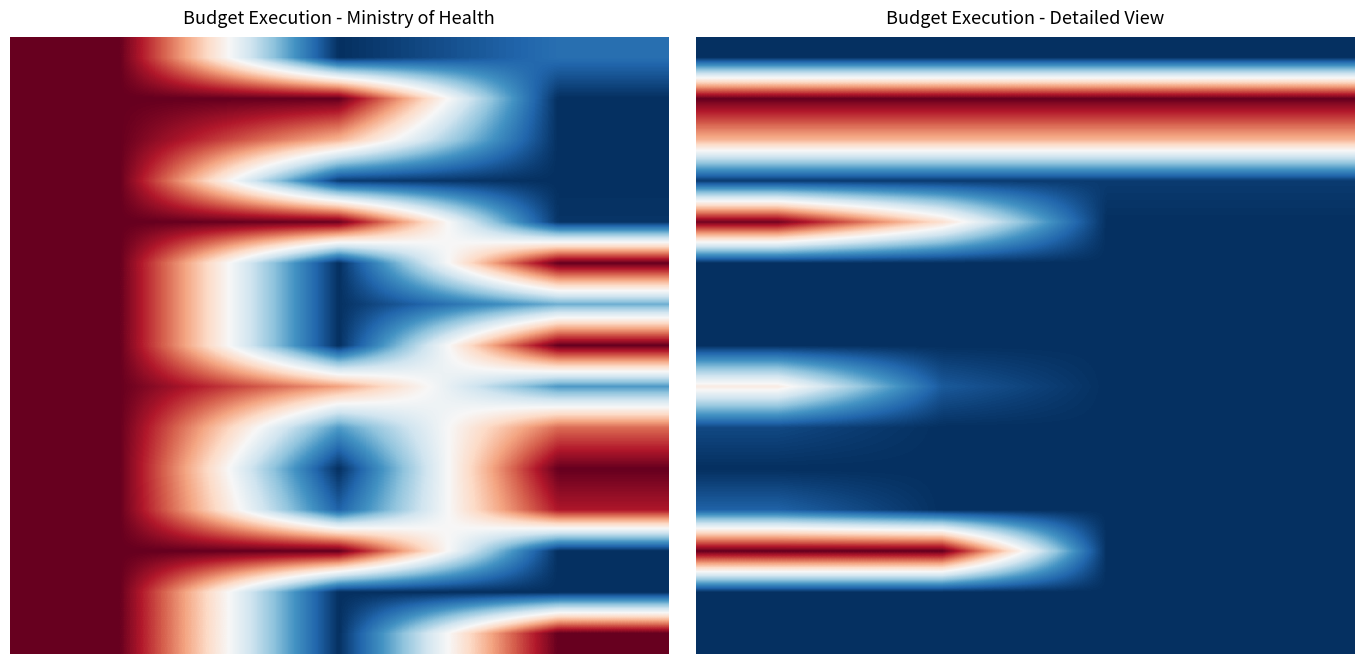

At how many categories does at least one series exceed 0?

4